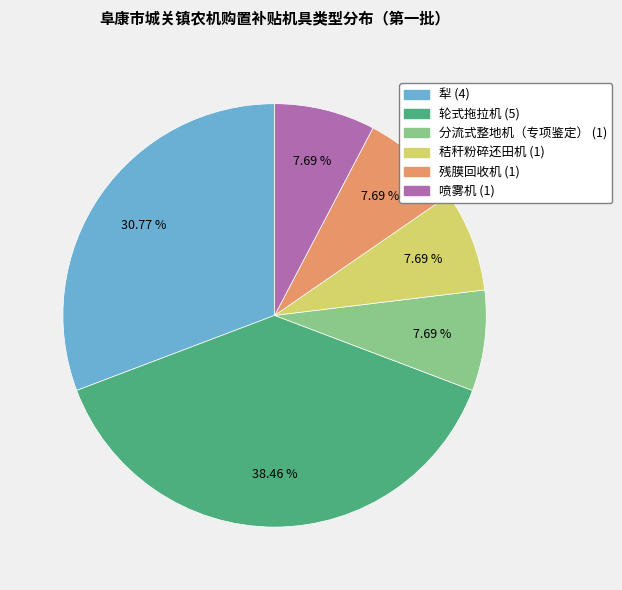

Approximately how many times larger is the value at 轮式拖拉机 compared to 残膜回收机?

5.0